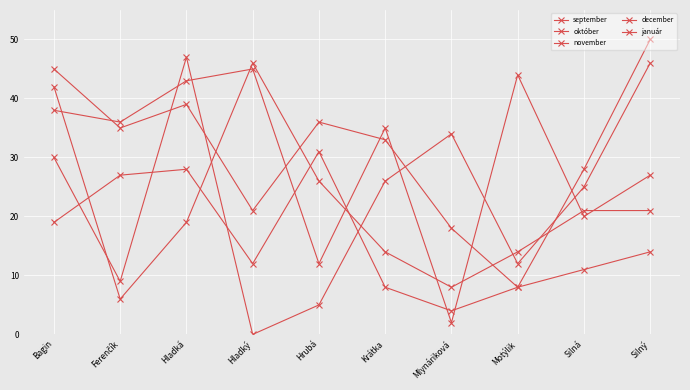

What is the total value across all series at Silná?

105